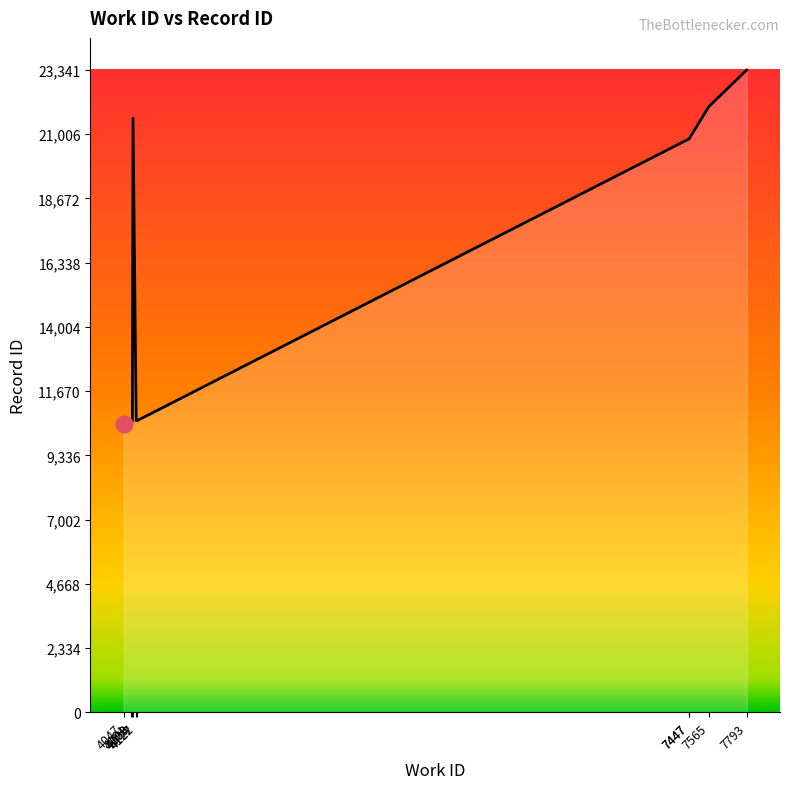

What is the sum of the values at 4127 and 7447?

31434